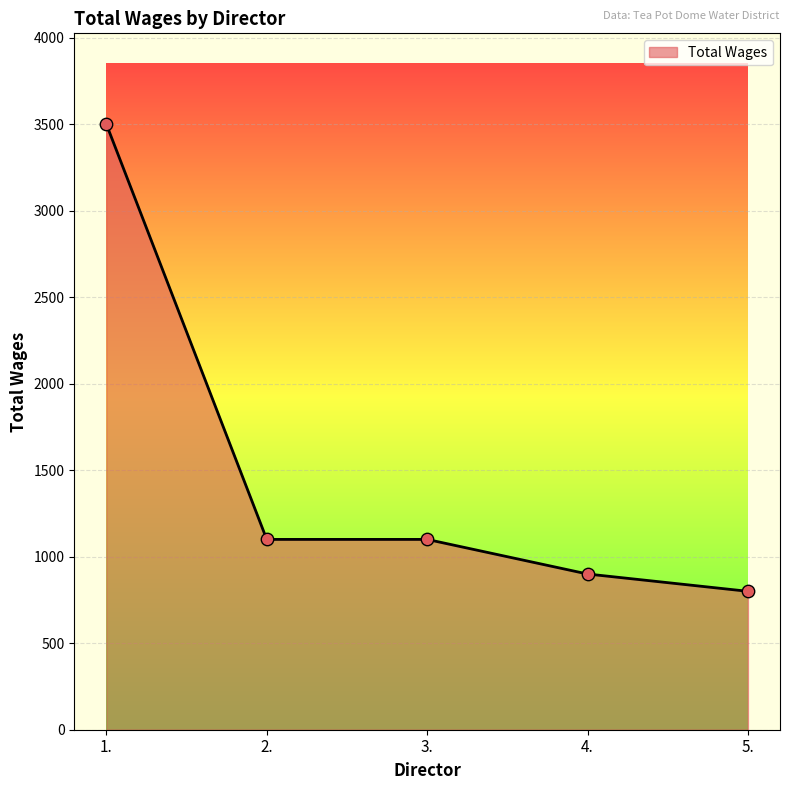

What is the ratio of the value at 5. to the value at 4.?

0.9